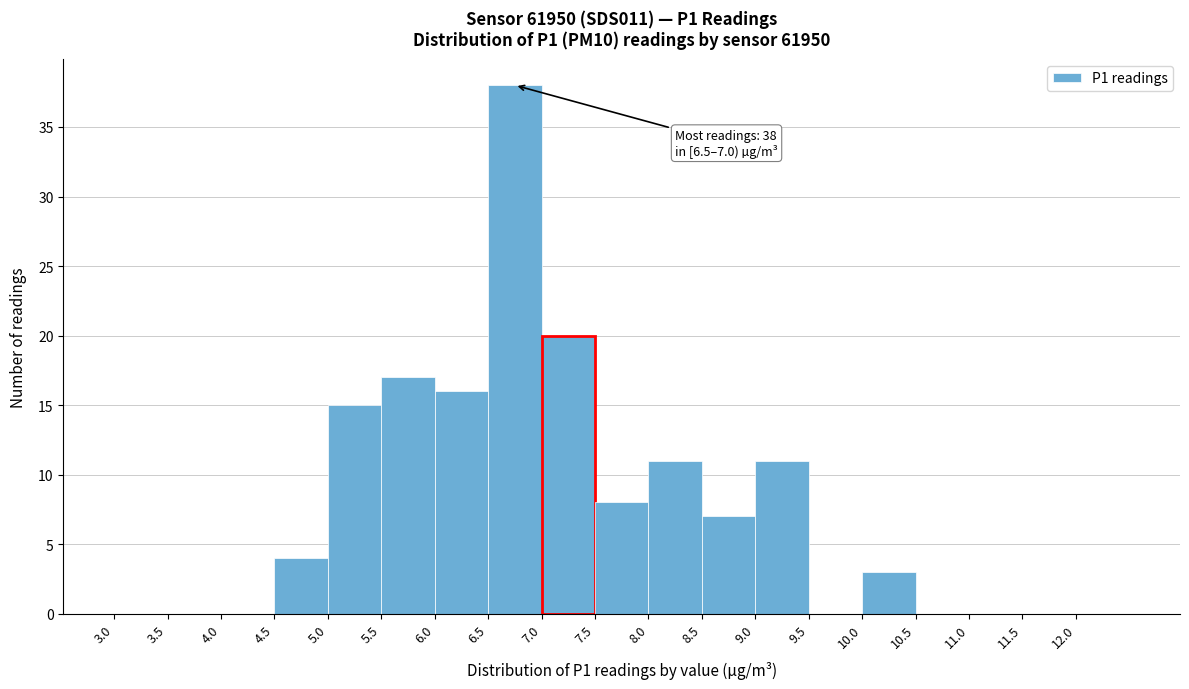

Over which range of the x-axis is the bar tallest?

6.5 to 7.0